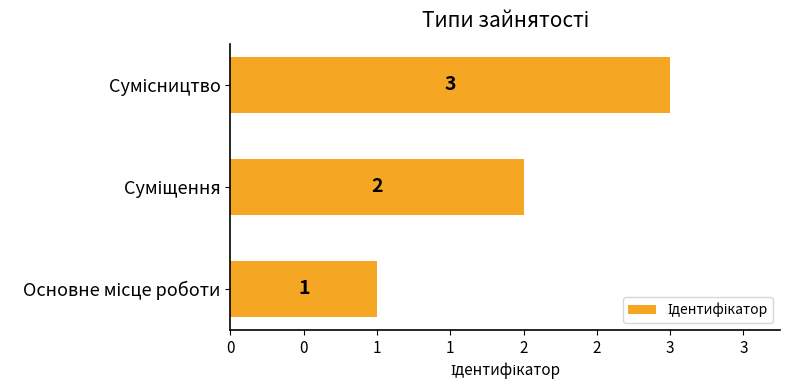

How many values are between 1 and 3?

3